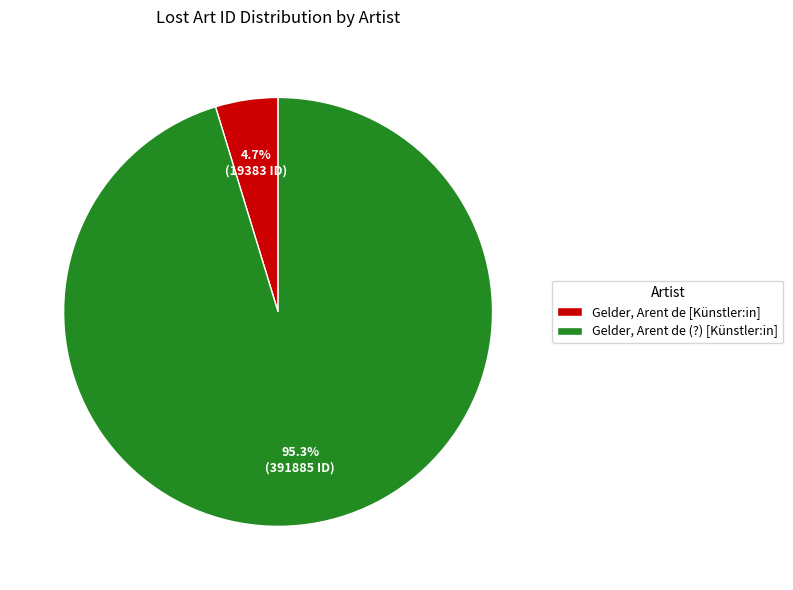

To the nearest percent, what portion does Gelder, Arent de (?) [Künstler:in] represent?

95%